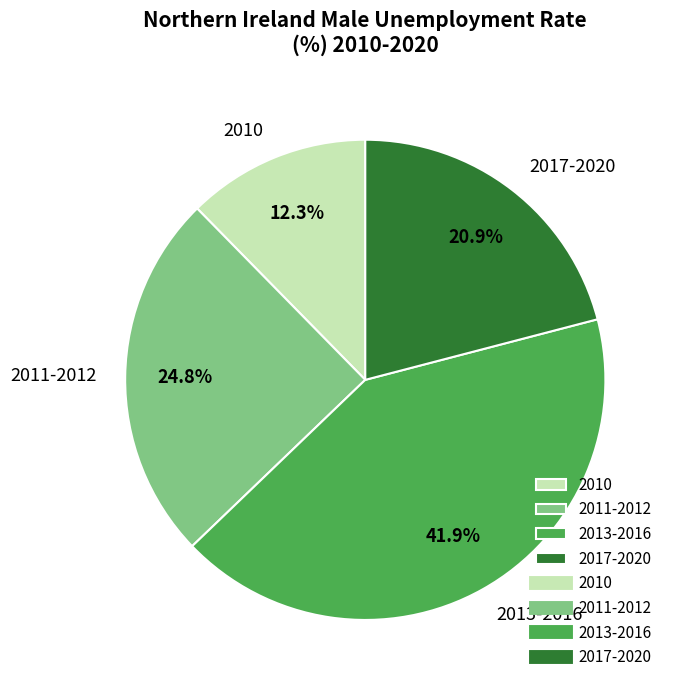

Combined, do 2011-2012 and 2010 account for over 50%?

No